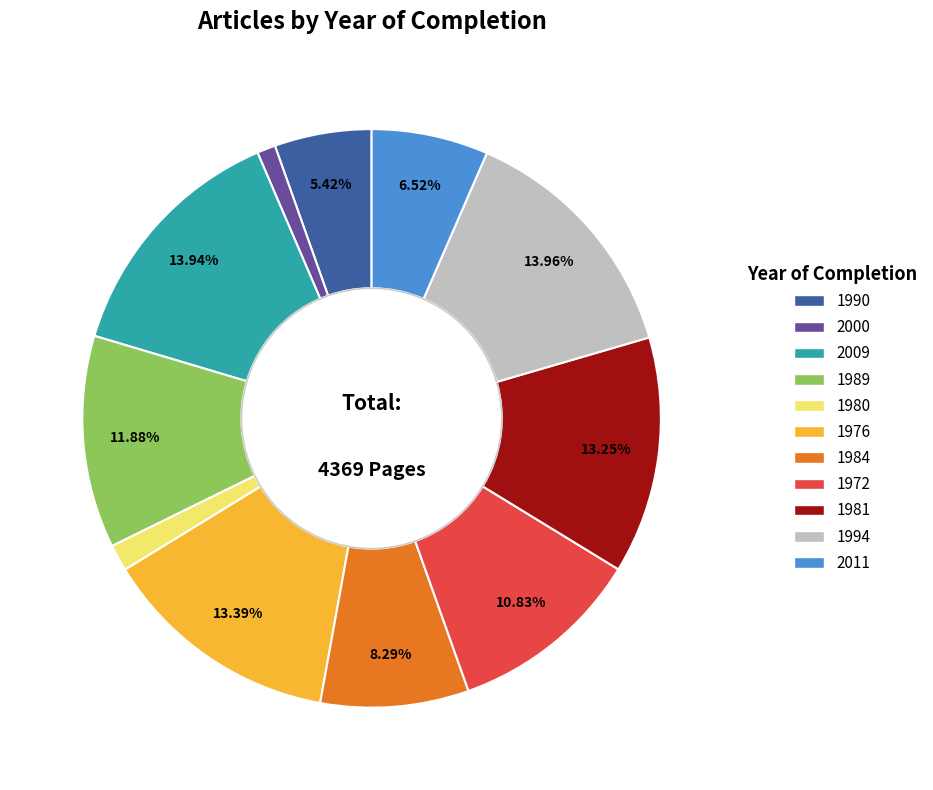

How many slices are in this pie chart?

11